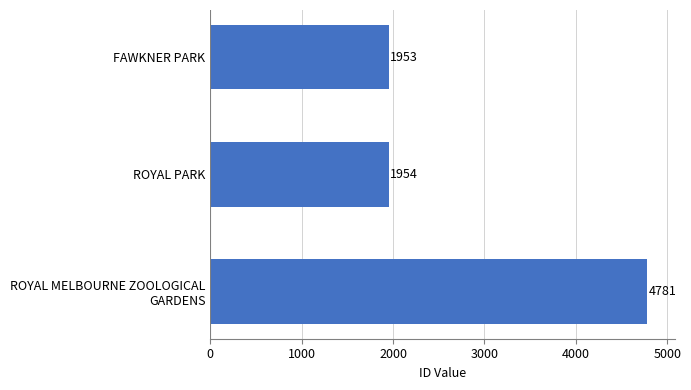

List the labels in order of value, largest first.

ROYAL MELBOURNE ZOOLOGICAL
GARDENS, ROYAL PARK, FAWKNER PARK